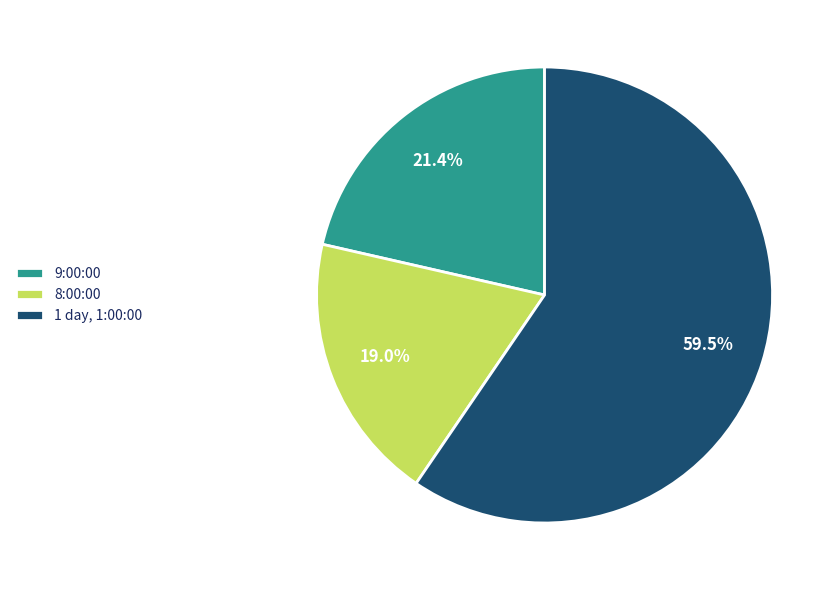

Is the sum of 1 day, 1:00:00 and 9:00:00 greater than half?

Yes